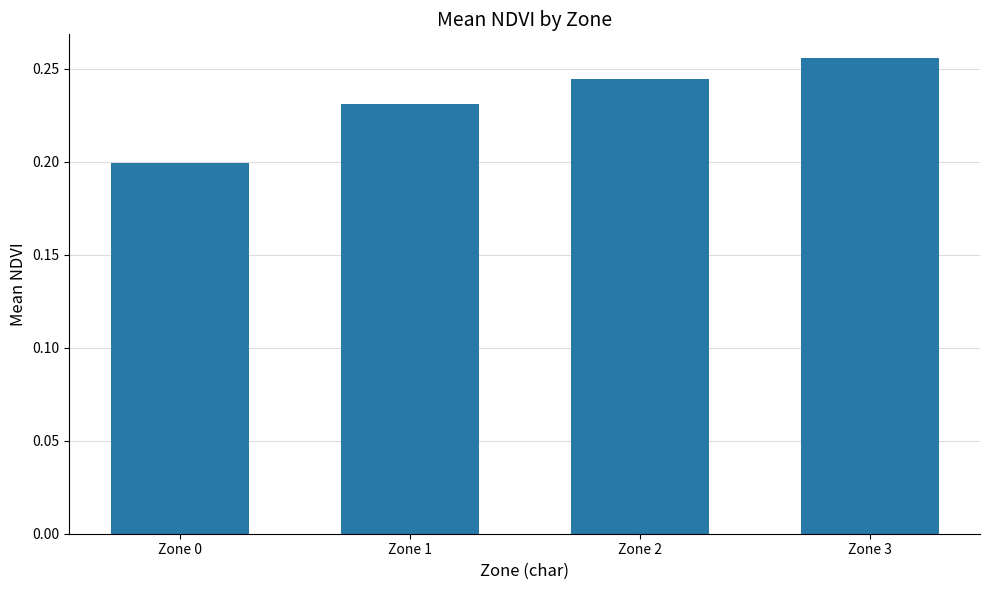

What is the sum of all values?

0.9